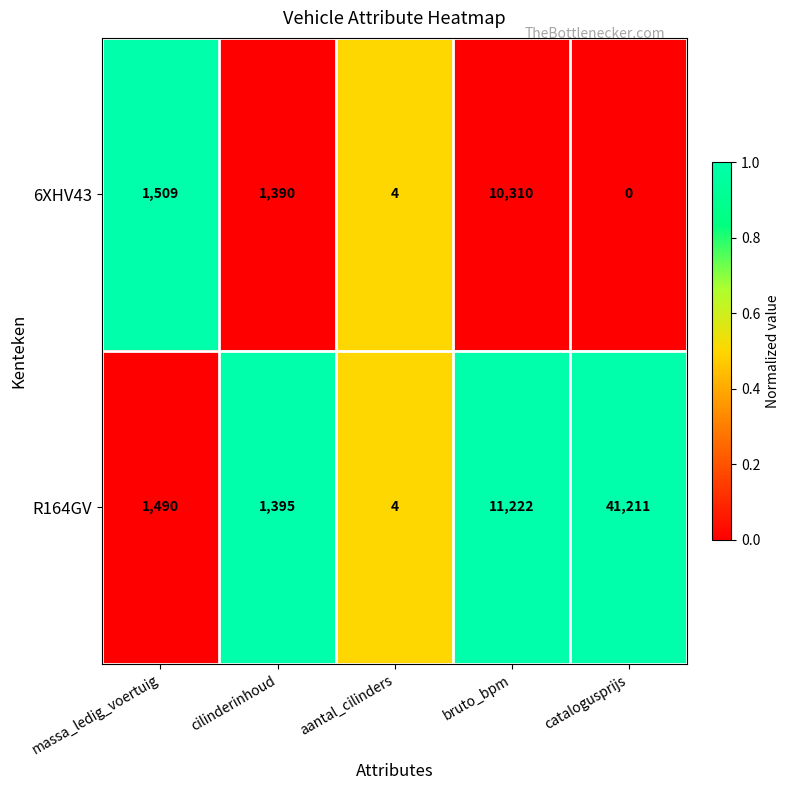

Rank the series by their average value, from lowest to highest.

6XHV43, R164GV